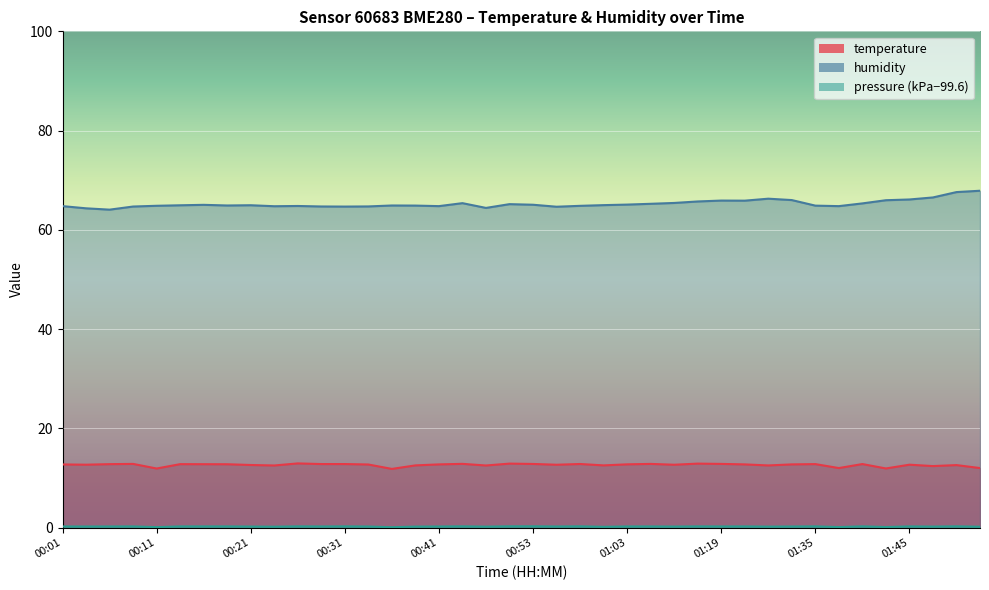

Which label corresponds to the smallest value in the chart?

00:36